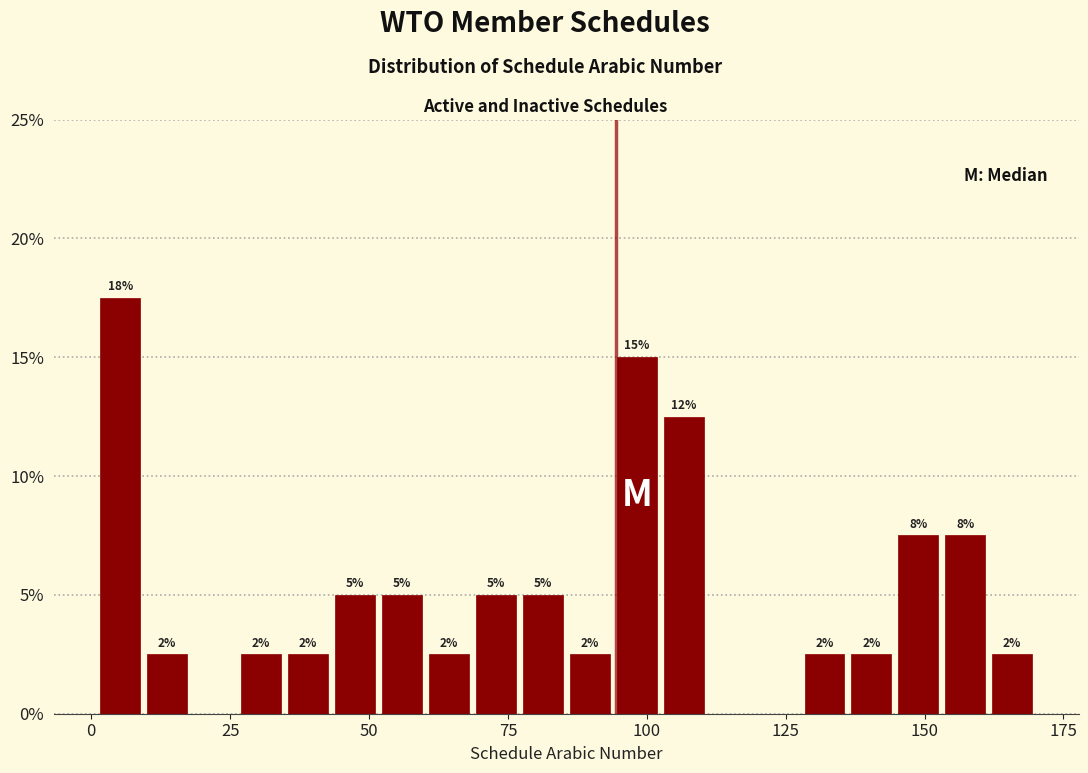

Read against the x-axis, roughly where is the centre of the tallest bar?

5